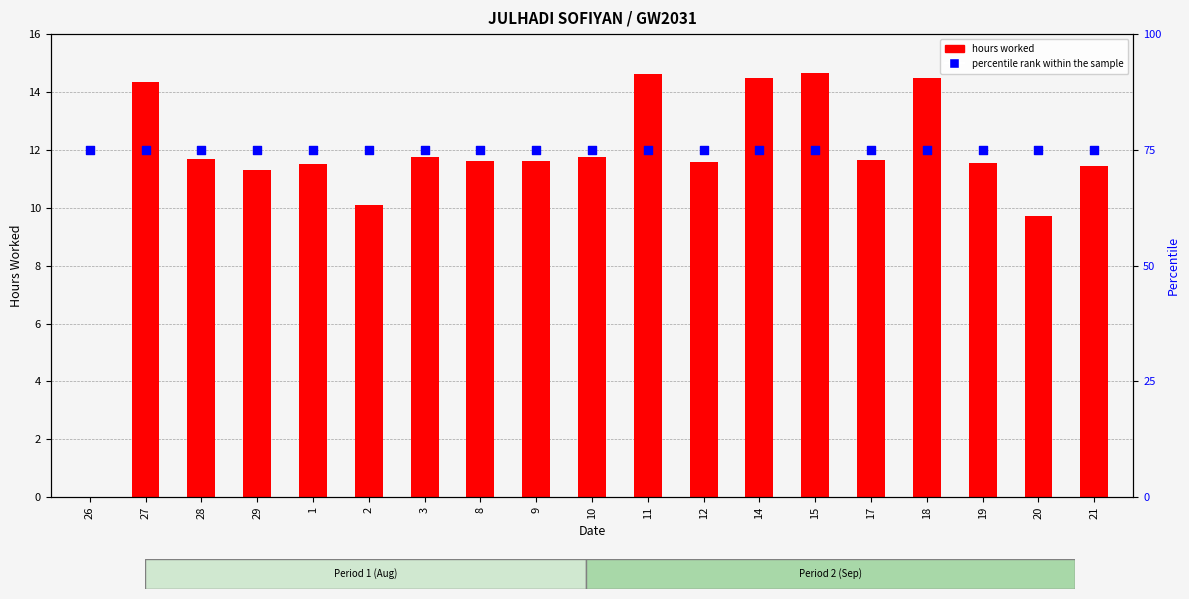

Is the value of percentile rank within the sample at 28 greater than the value of hours worked at 11?

Yes